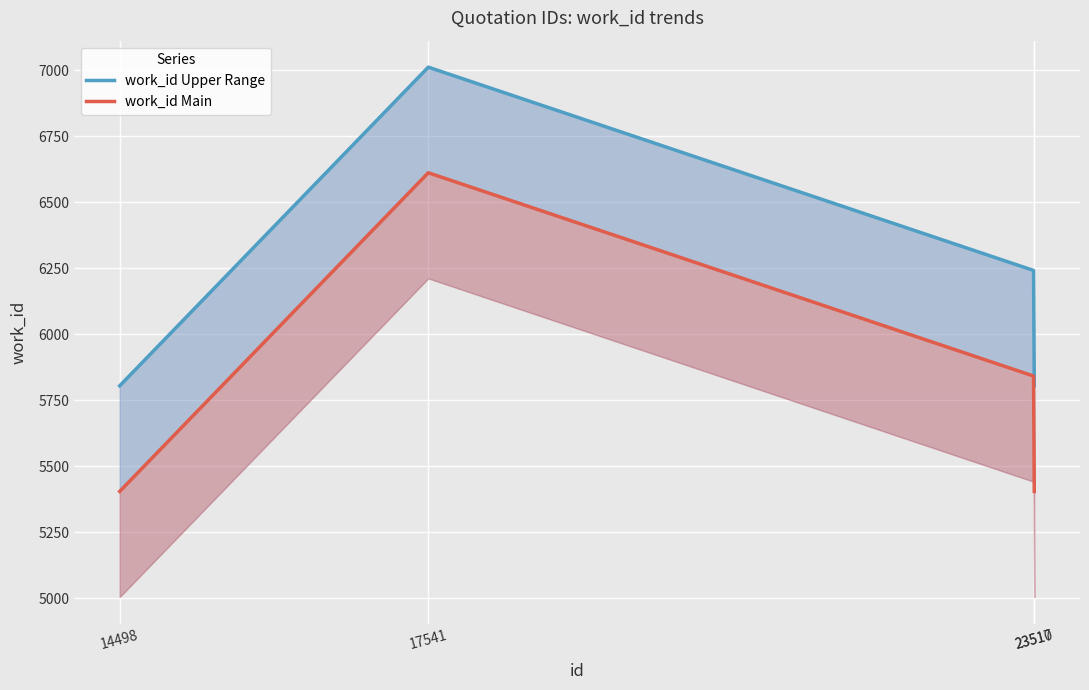

How many distinct data groups are displayed?

2